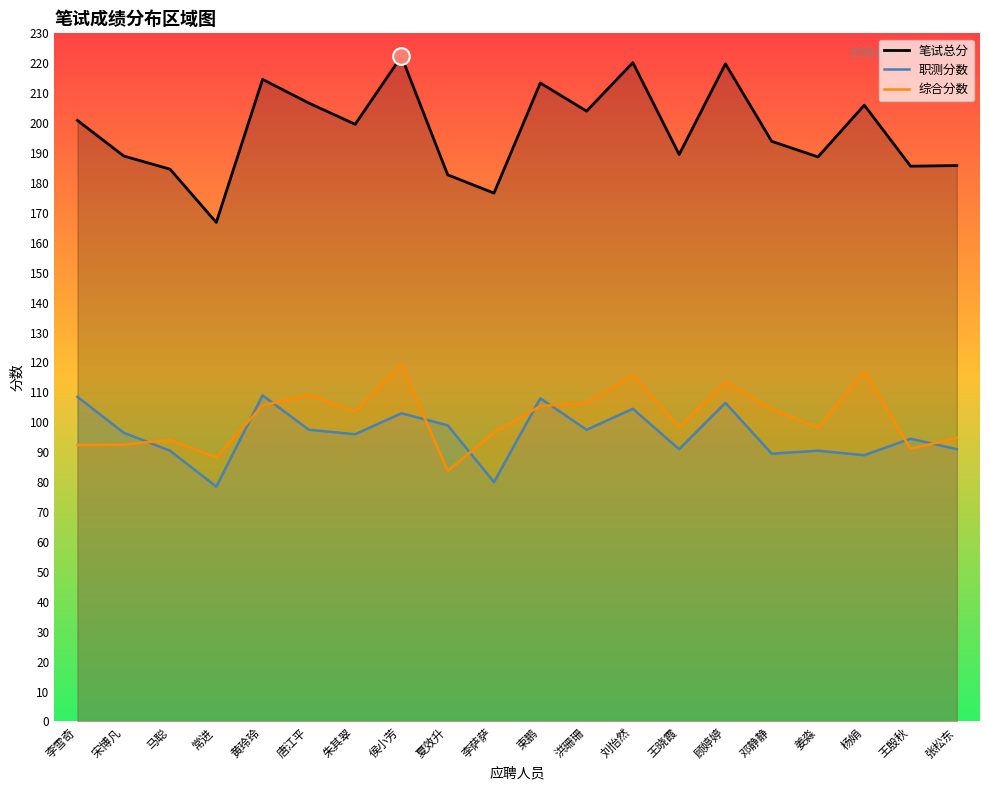

What is the value of the 职测分数 point at the 1st from the left?

108.5